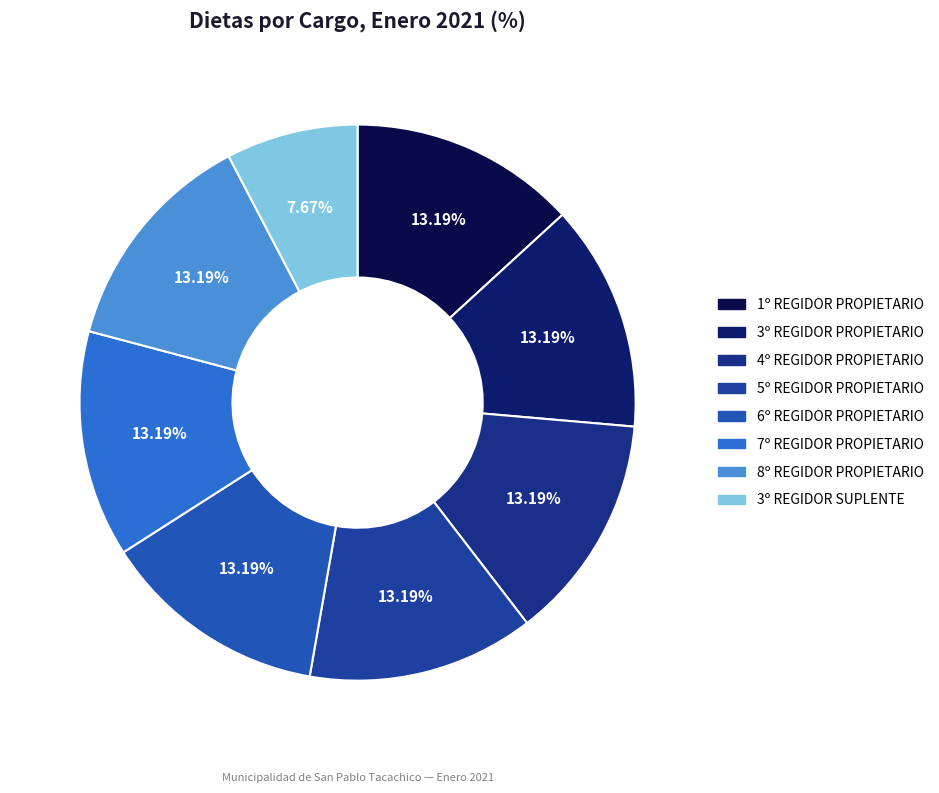

True or false: 3º REGIDOR SUPLENTE accounts for 8% of the total.

True